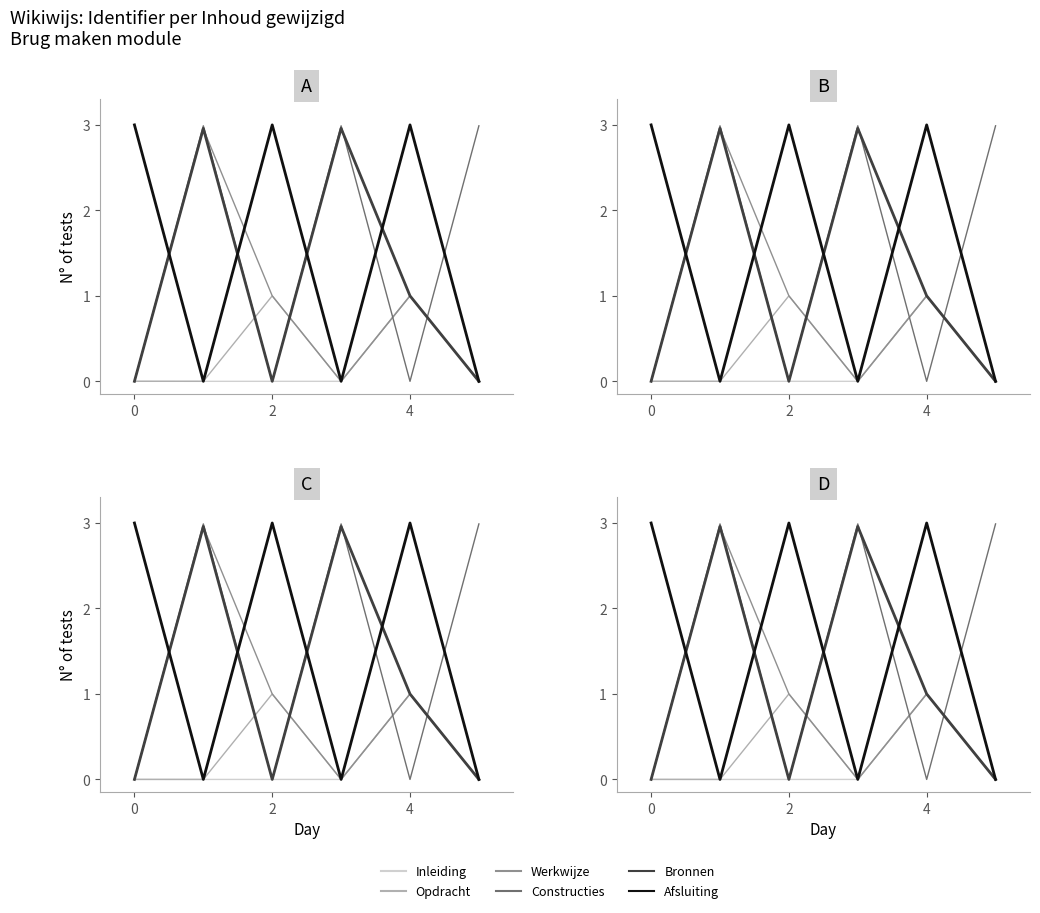

What is the label of the 1st point from the right?

5